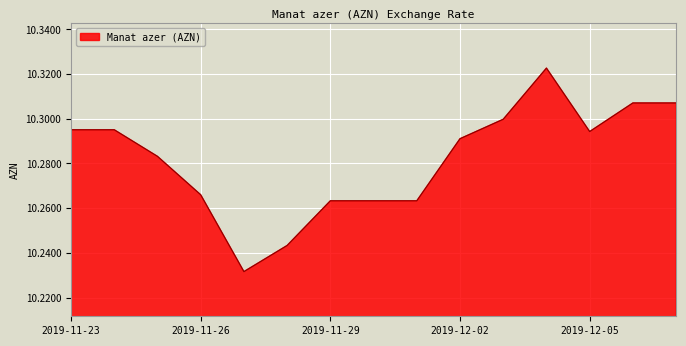

True or false: the data has more than 0 interior local peaks.

True